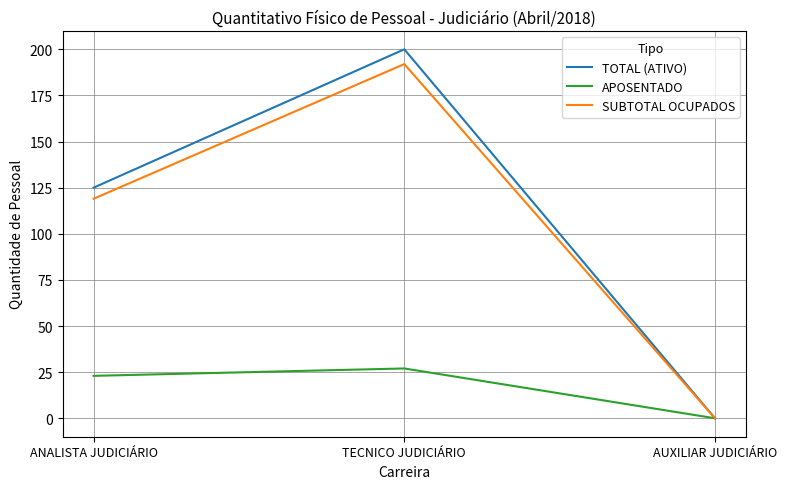

The value of APOSENTADO at TECNICO JUDICIÁRIO is 41. True or false?

False